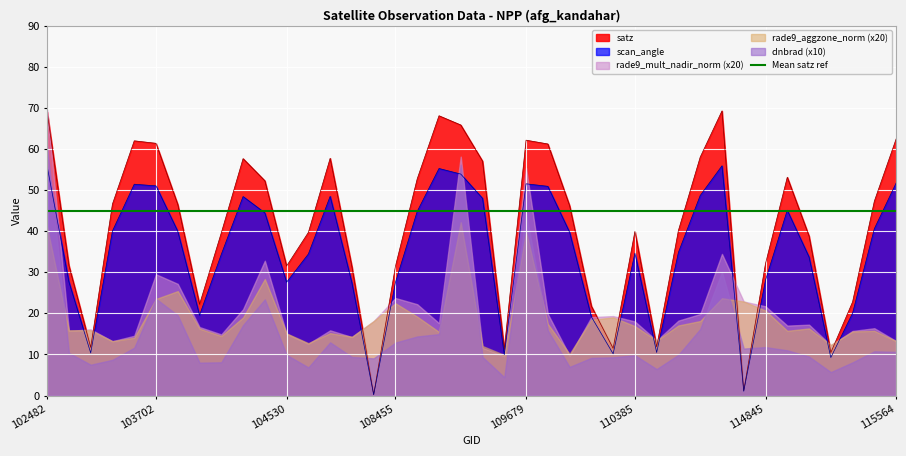

How many distinct data groups are displayed?

6